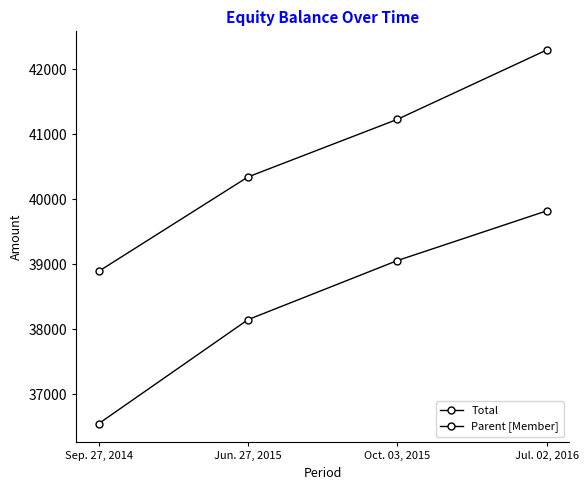

What is the average value of the Parent [Member] series?

38394